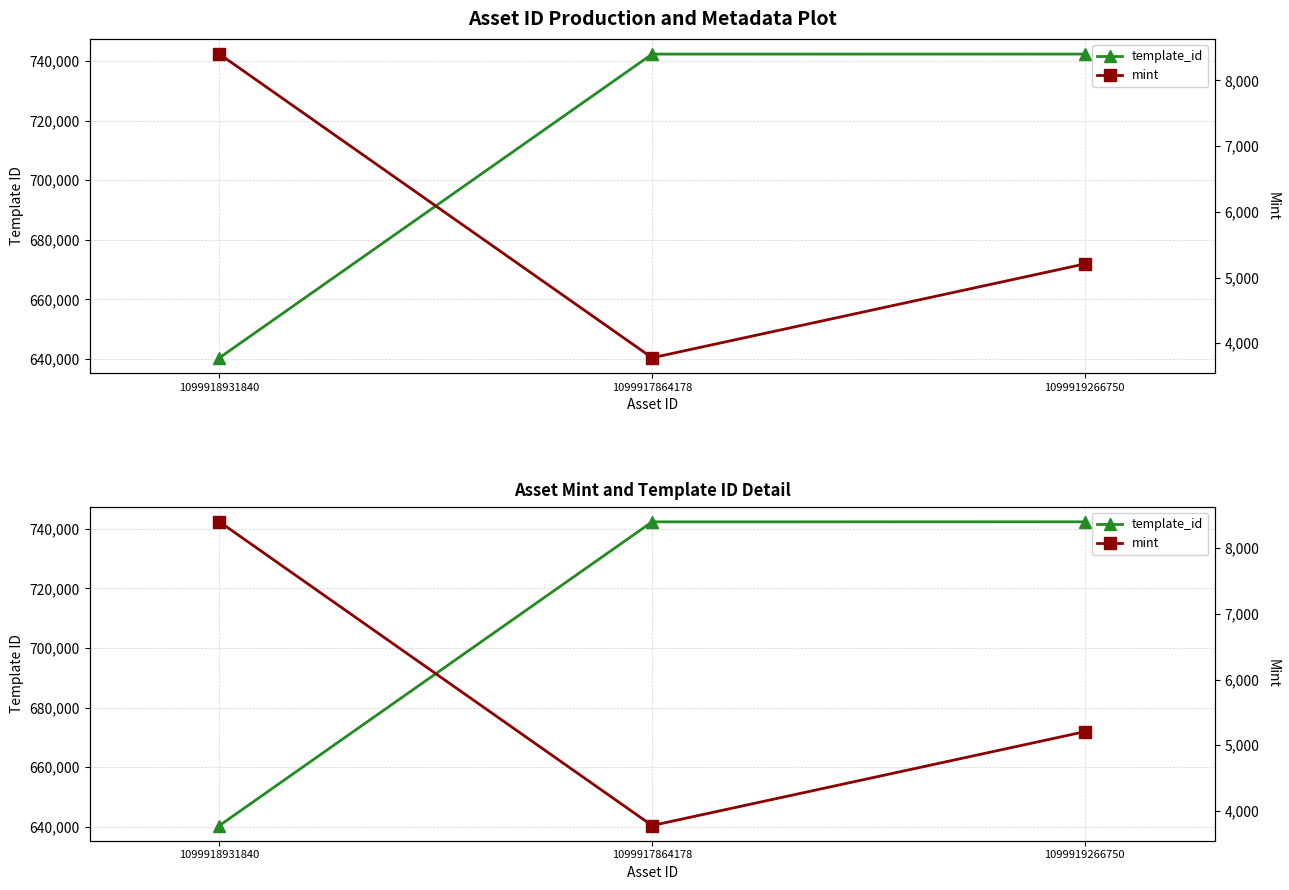

True or false: template_id has a value of 742319 at 1099919266750.

True